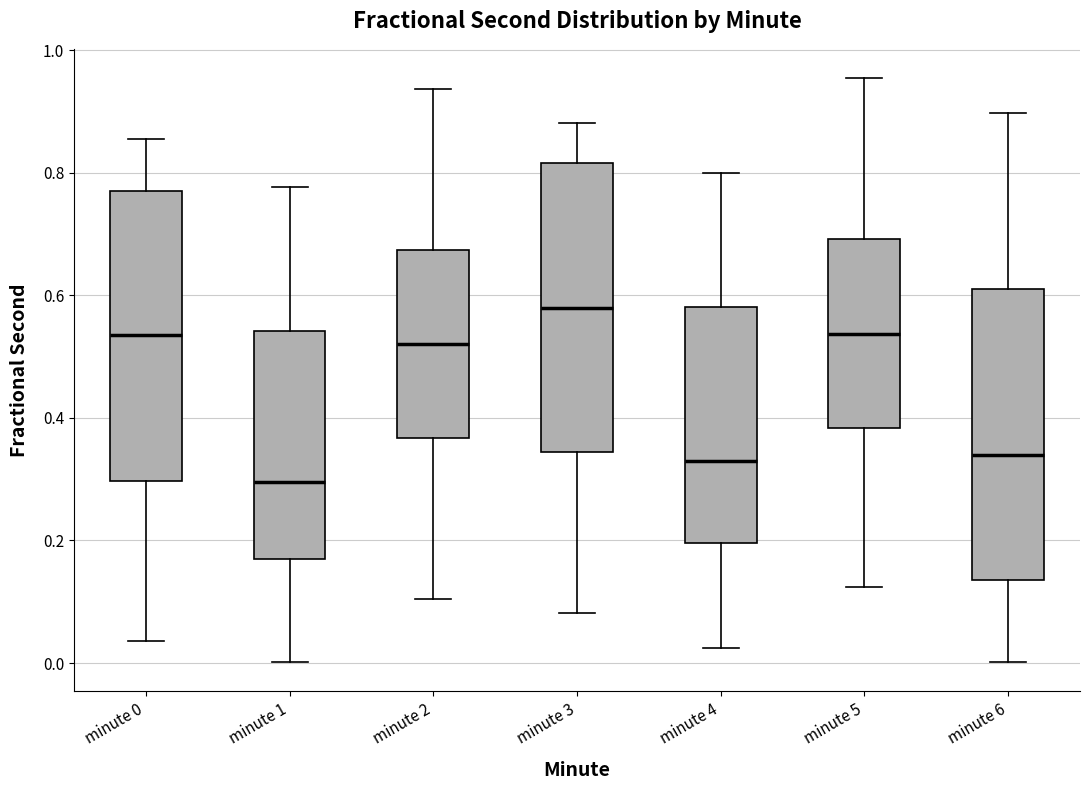

Where does the upper whisker of the box for minute 6 end on the y-axis? The values are not printed on the chart, so give them approximately, as read against the axis.

0.90